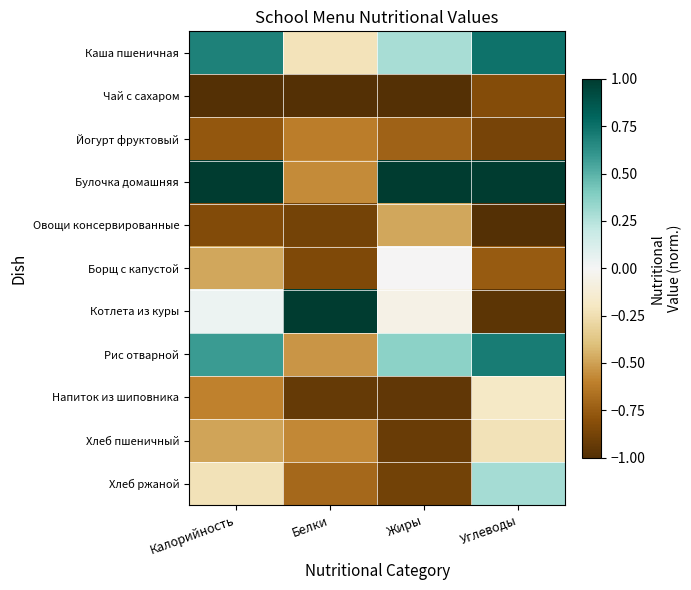

At which category is the sum across all series the highest?

Углеводы